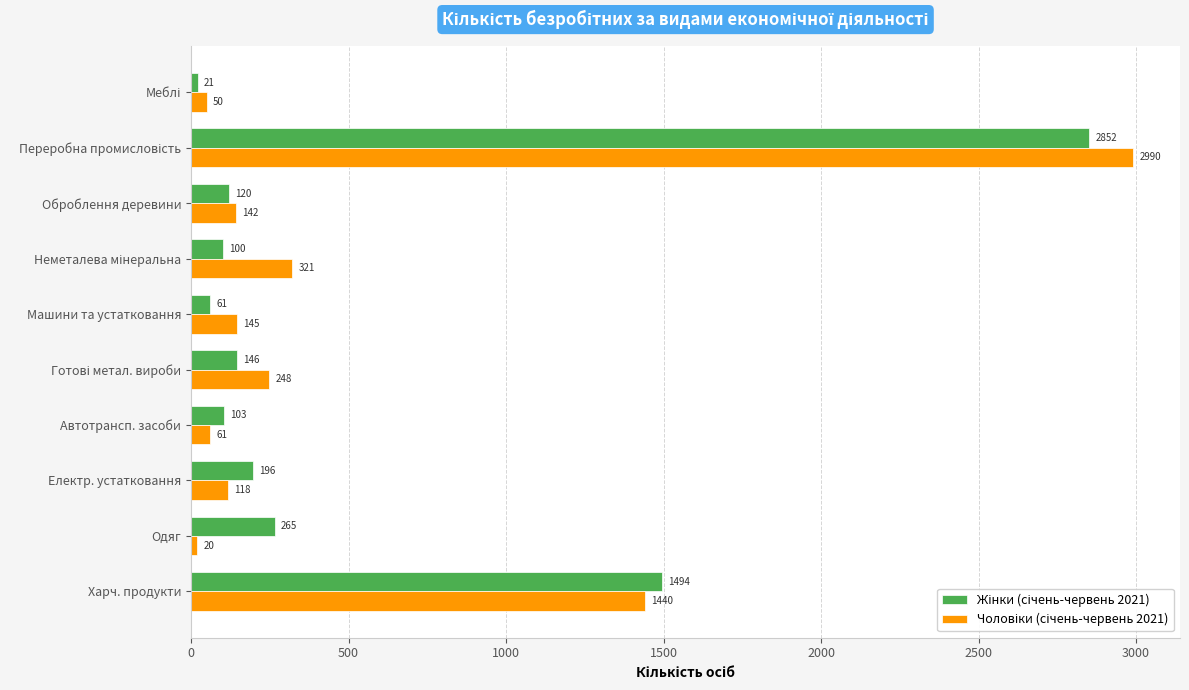

What is the total value across all series at Машини та устатковання?

206